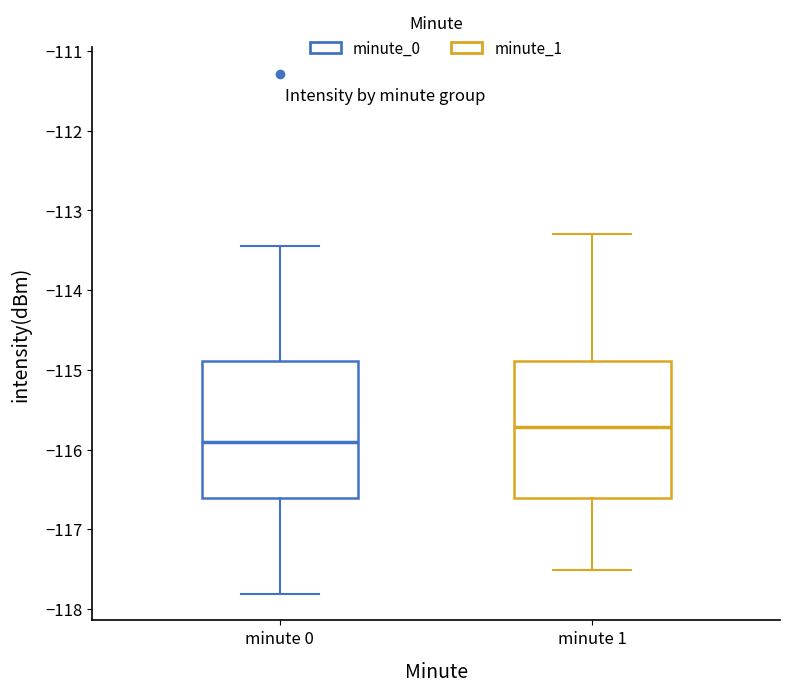

Reading left to right, read every box against the y-axis: the position of its median line, the range the box covers, and the ends of its whiskers. The values are not printed on the chart, so give them approximately, as read against the axis.

minute 0: median -115.9, box -116.6 to -114.9, whiskers -117.8 to -113.4
minute 1: median -115.7, box -116.6 to -114.9, whiskers -117.5 to -113.3